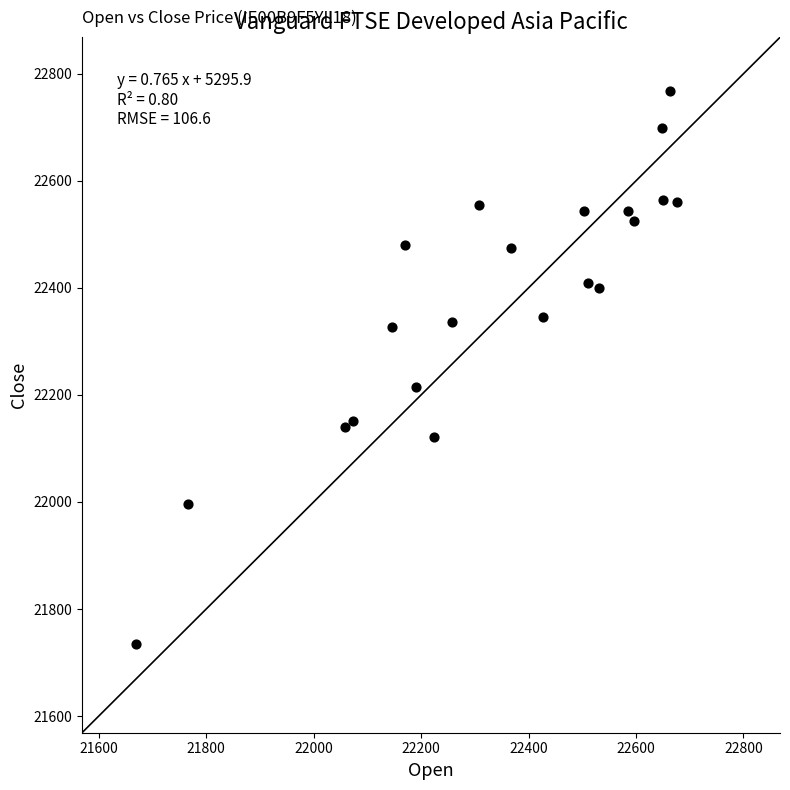

What Y value in the scatter plot is closest to 22251?

22214